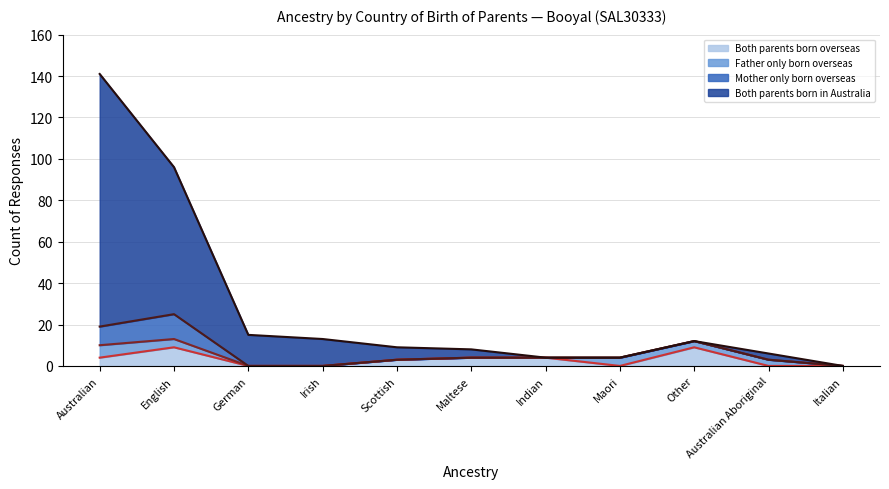

Which label corresponds to the smallest value in the chart?

German